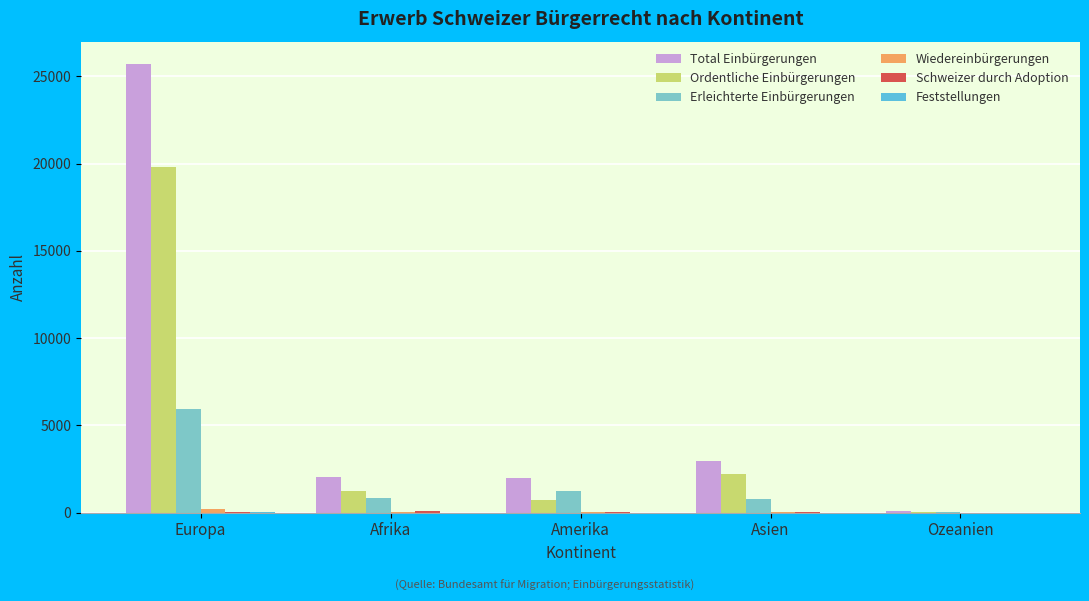

Which series has the largest range (max minus min)?

Total Einbürgerungen